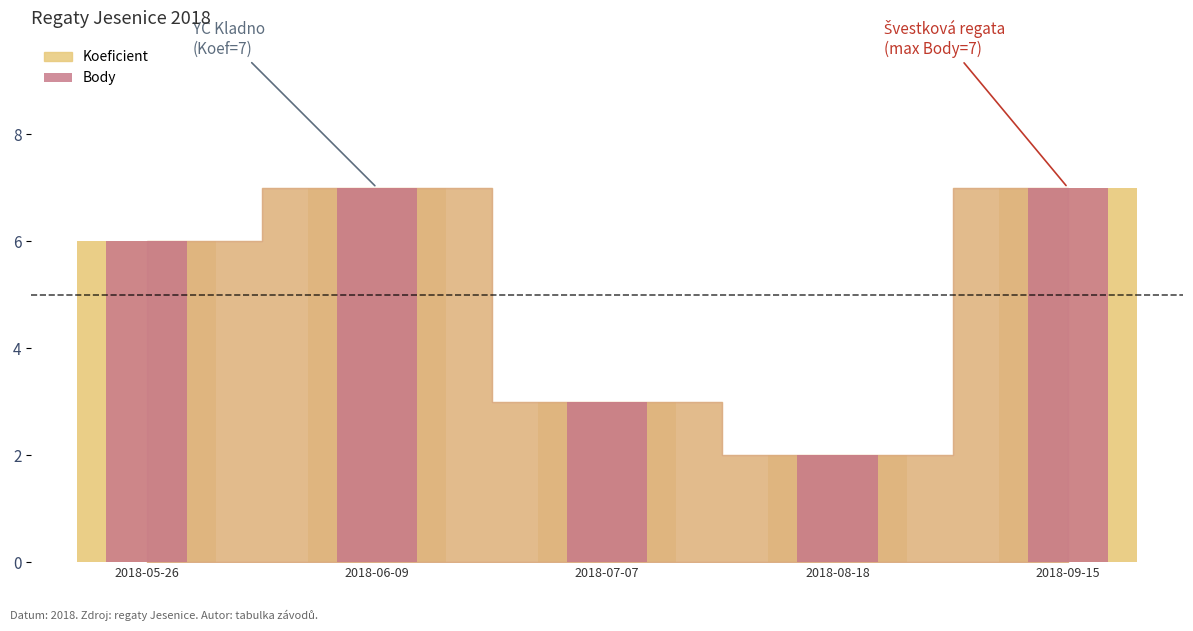

How many values are between 3 and 7?

4